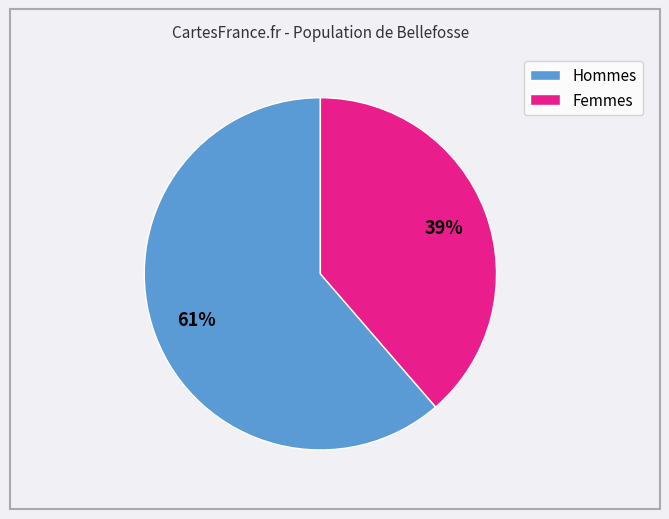

To the nearest percent, what is the average slice percentage?

50%